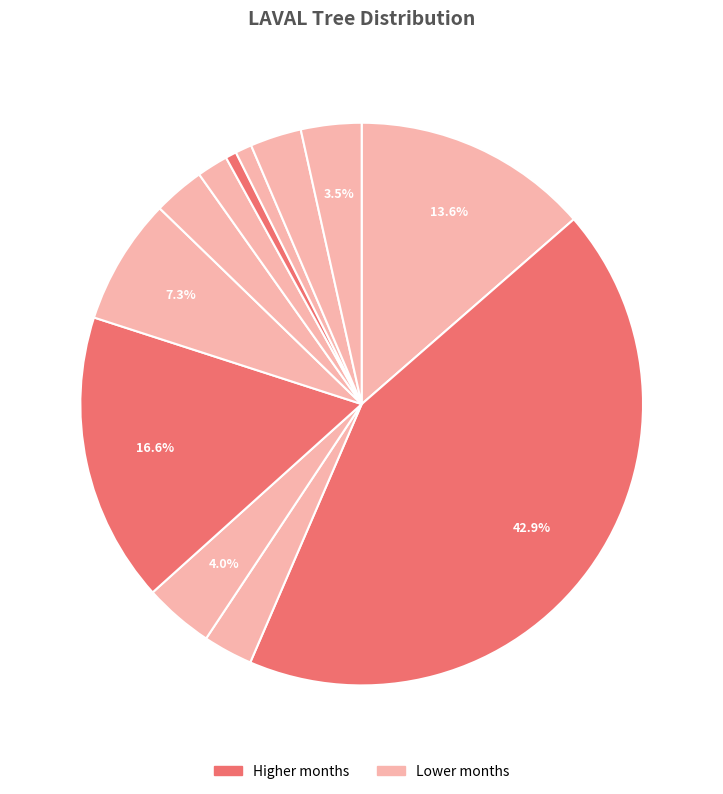

How many segments does this pie chart have?

12